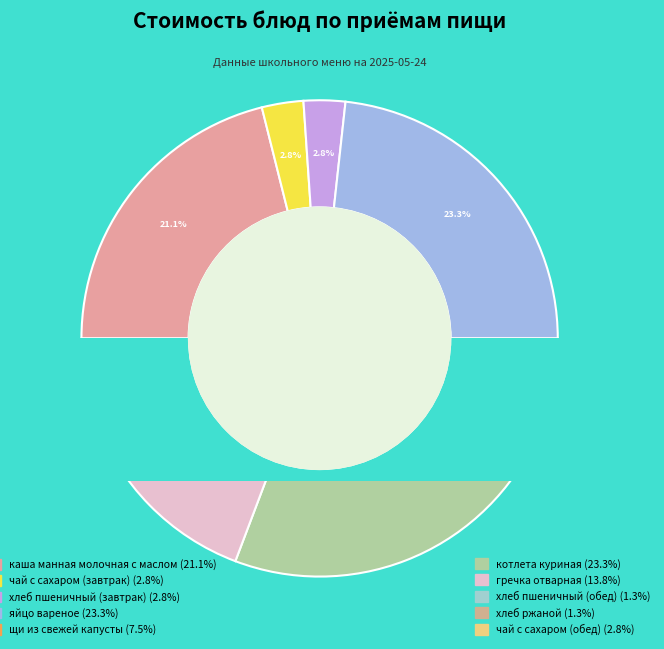

Does any single category account for the majority?

No